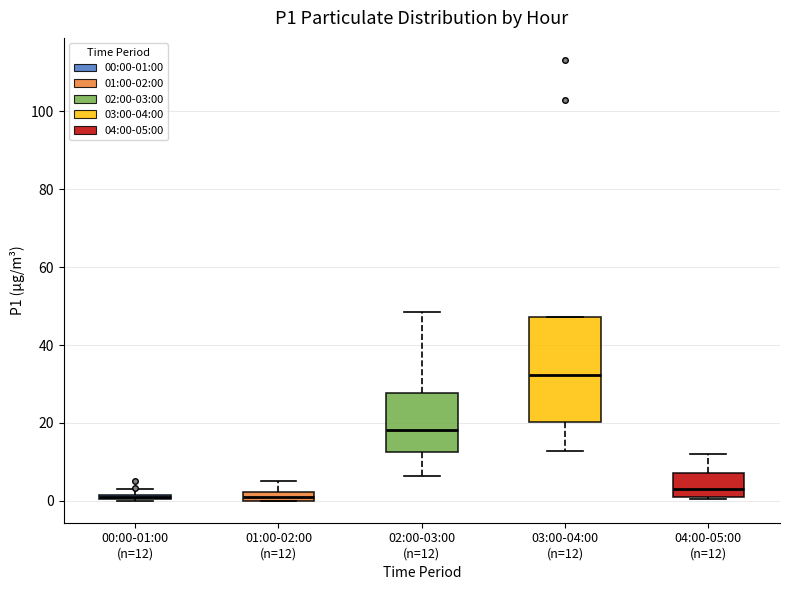

Comparing the boxes themselves (not the whiskers), which one is the tallest?

03:00-04:00 (n=12)